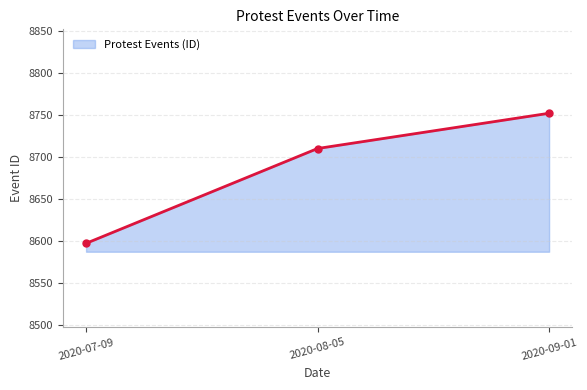

What is the difference between the maximum and second lowest values?

42